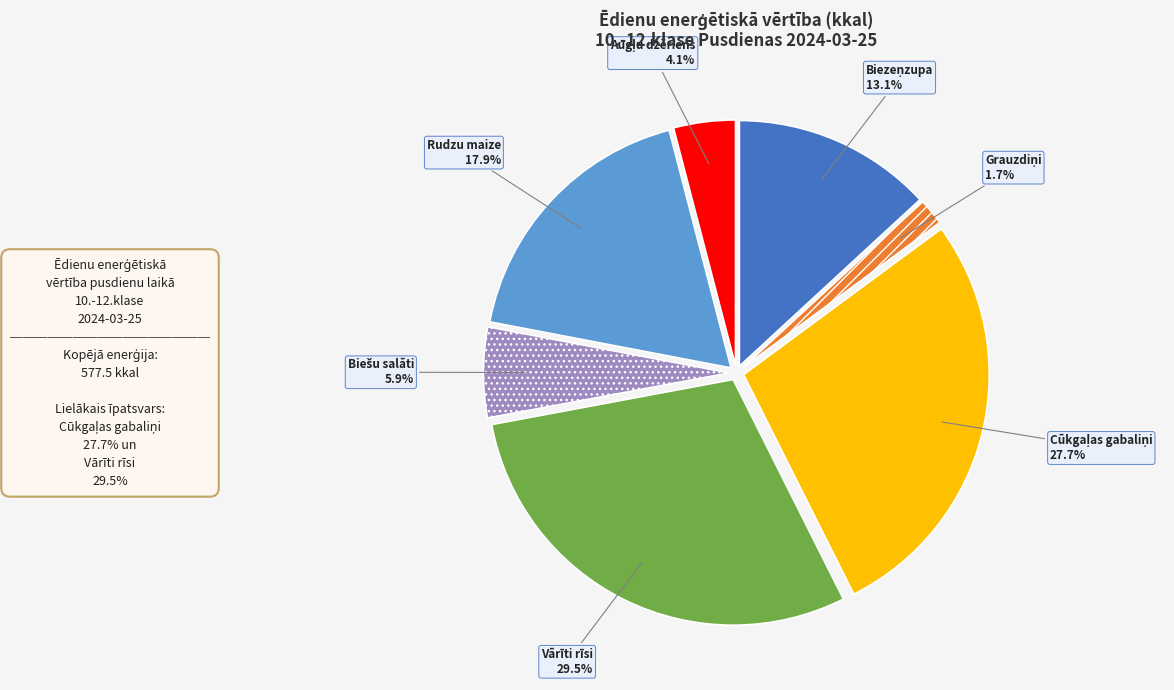

What portion of the pie excludes Rudzu maize?

82.1%